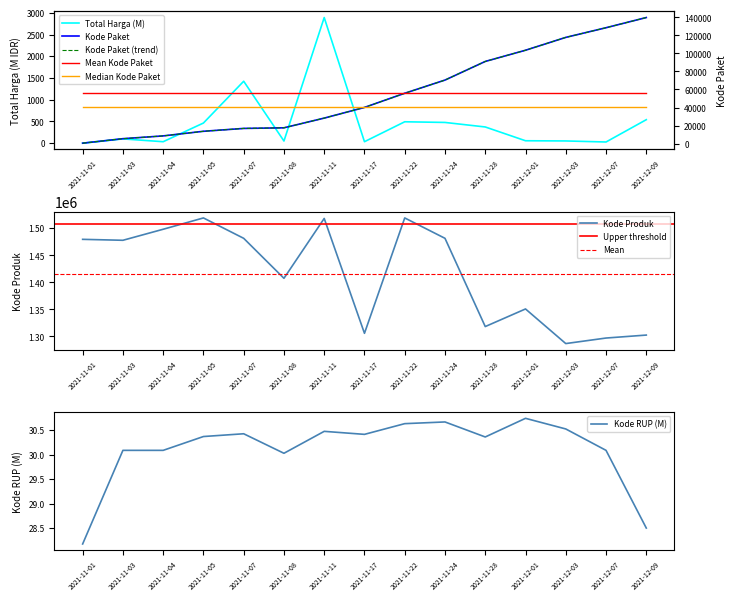

Is the value of Kode Produk at 2021-11-11 greater than the value of Total Harga at 2021-11-01?

Yes